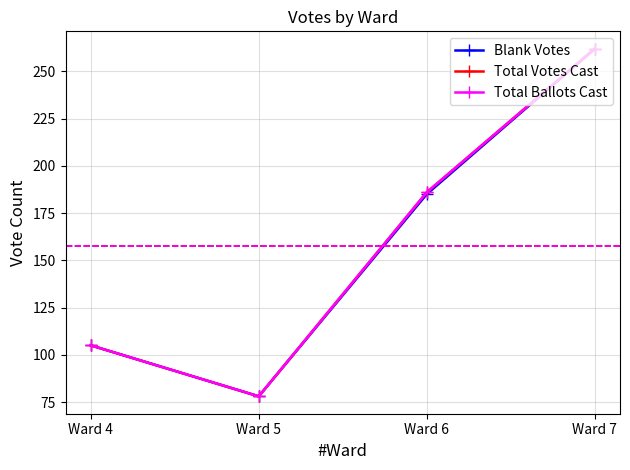

Which series changed the most between Ward 6 and Ward 7?

Blank Votes